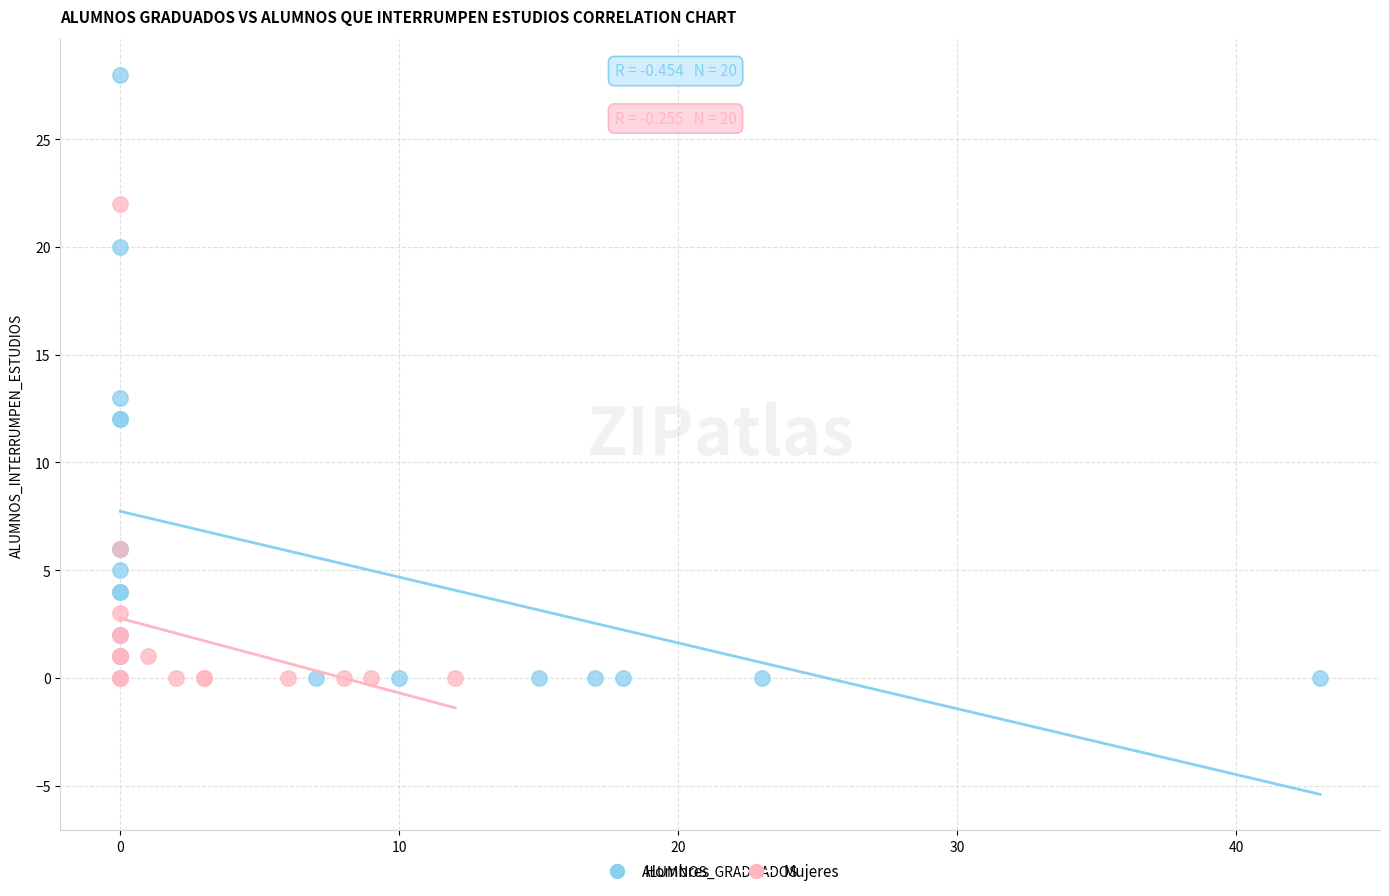

Which series contains the highest Y value?

Hombres